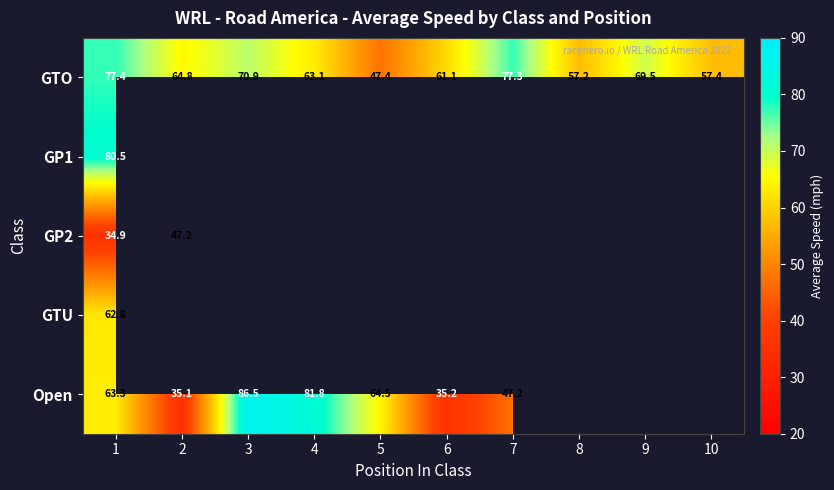

What is the difference between the maximum and minimum values in the GTO series?

30.0